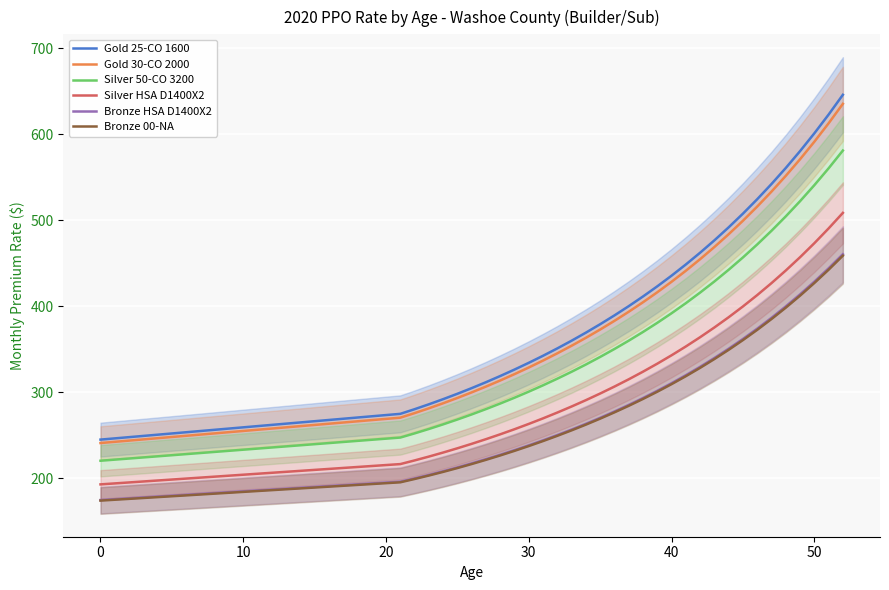

True or false: Bronze HSA D1400X2 and Gold 30-CO 2000 cross at least once.

False